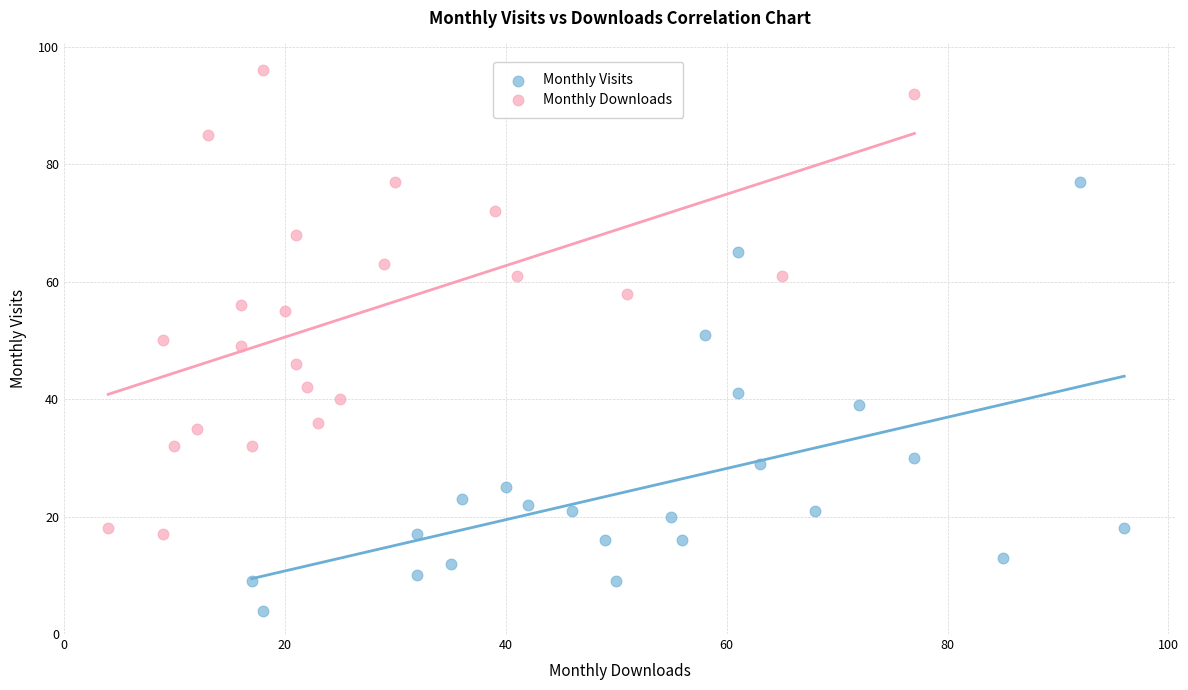

What are all the series names shown in the legend?

Monthly Visits, Monthly Downloads